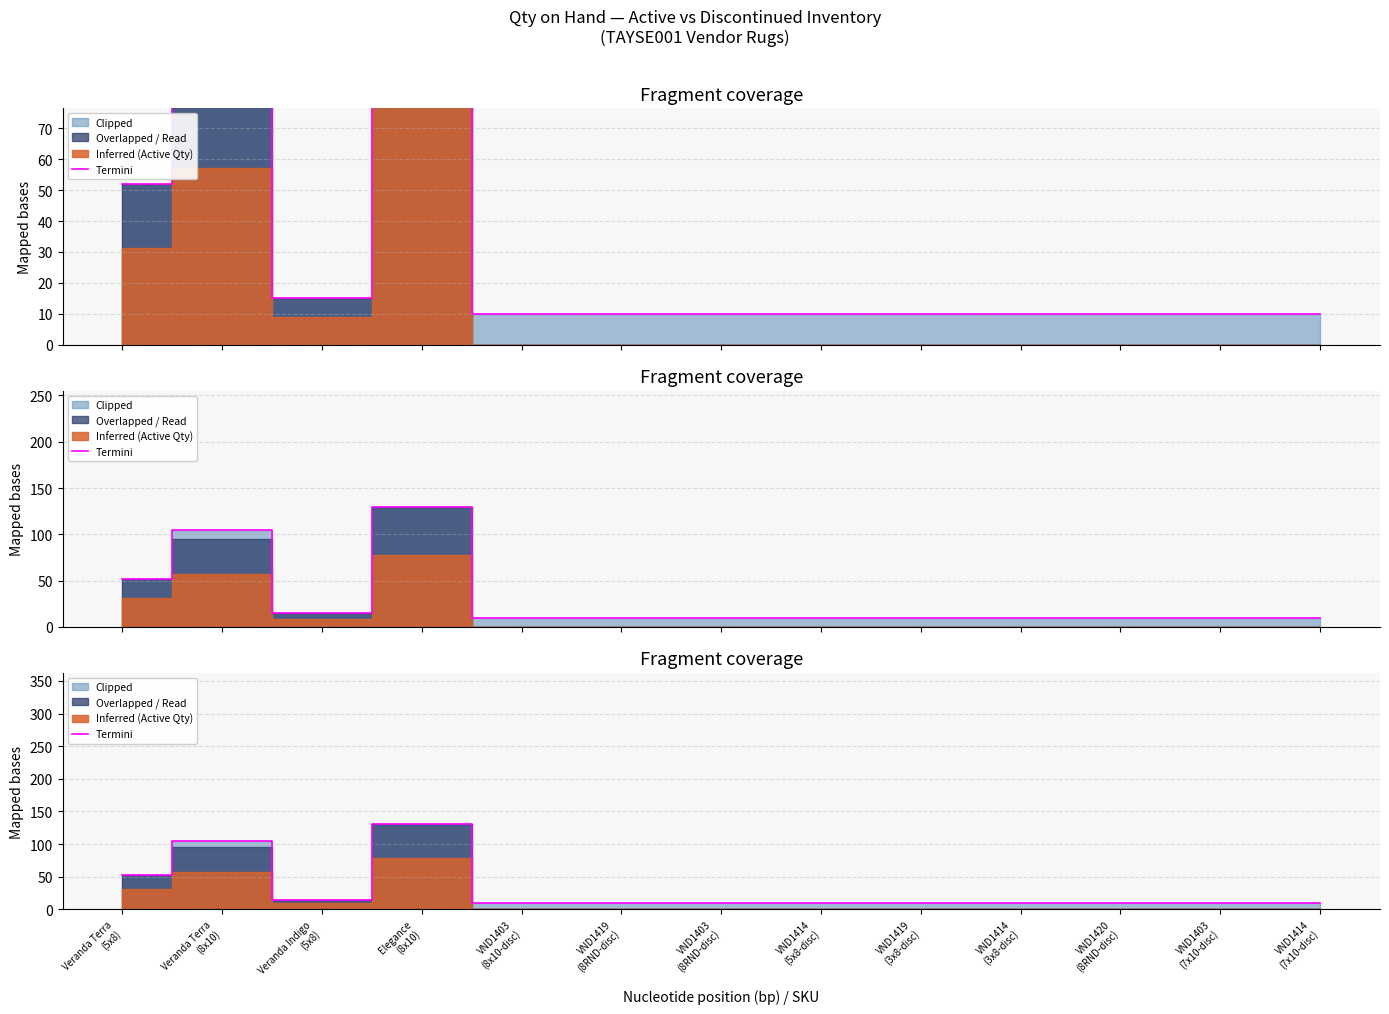

What is the sum of all values?

392